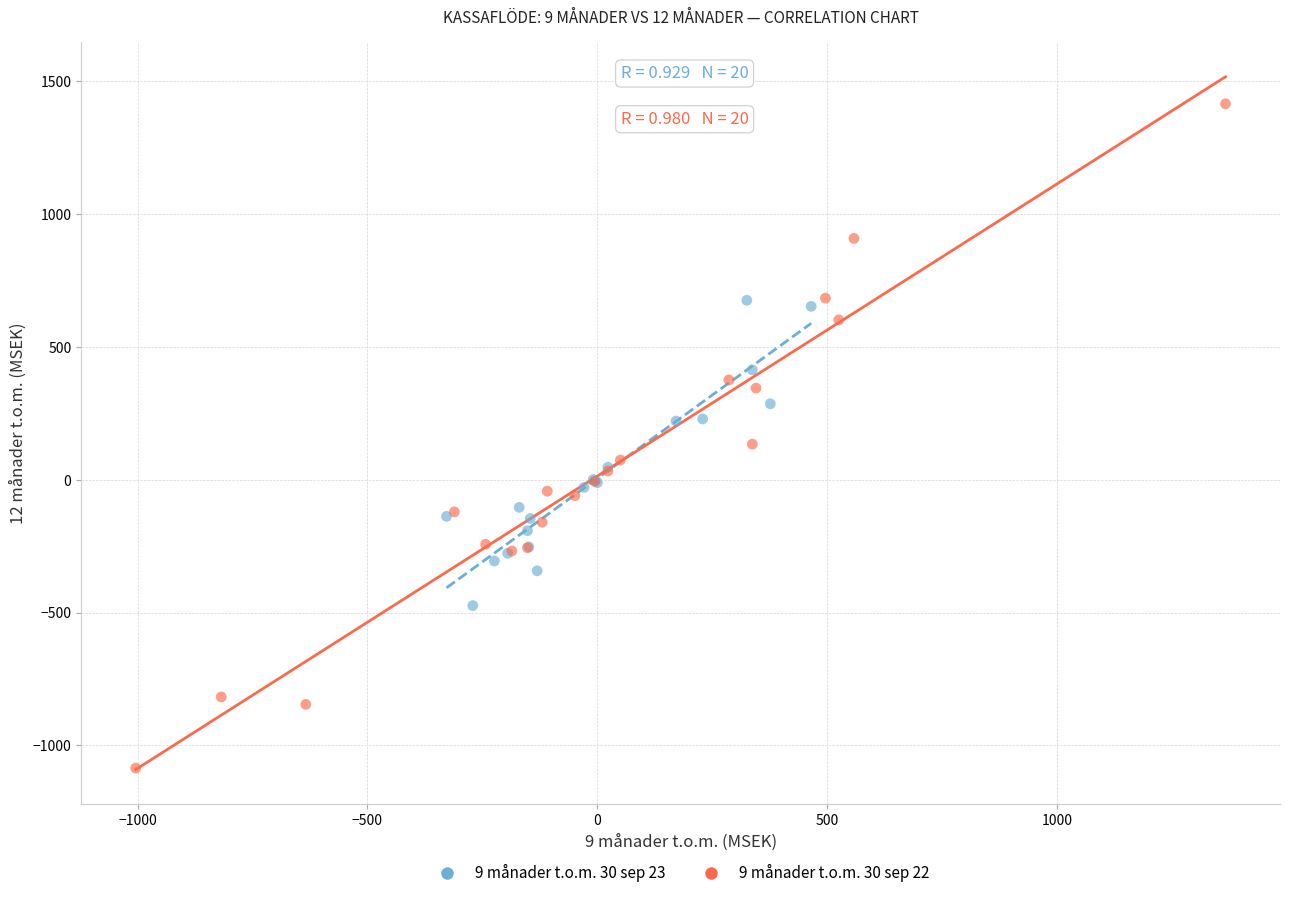

What are all the series names shown in the legend?

9 månader t.o.m. 30 sep 23, 9 månader t.o.m. 30 sep 22